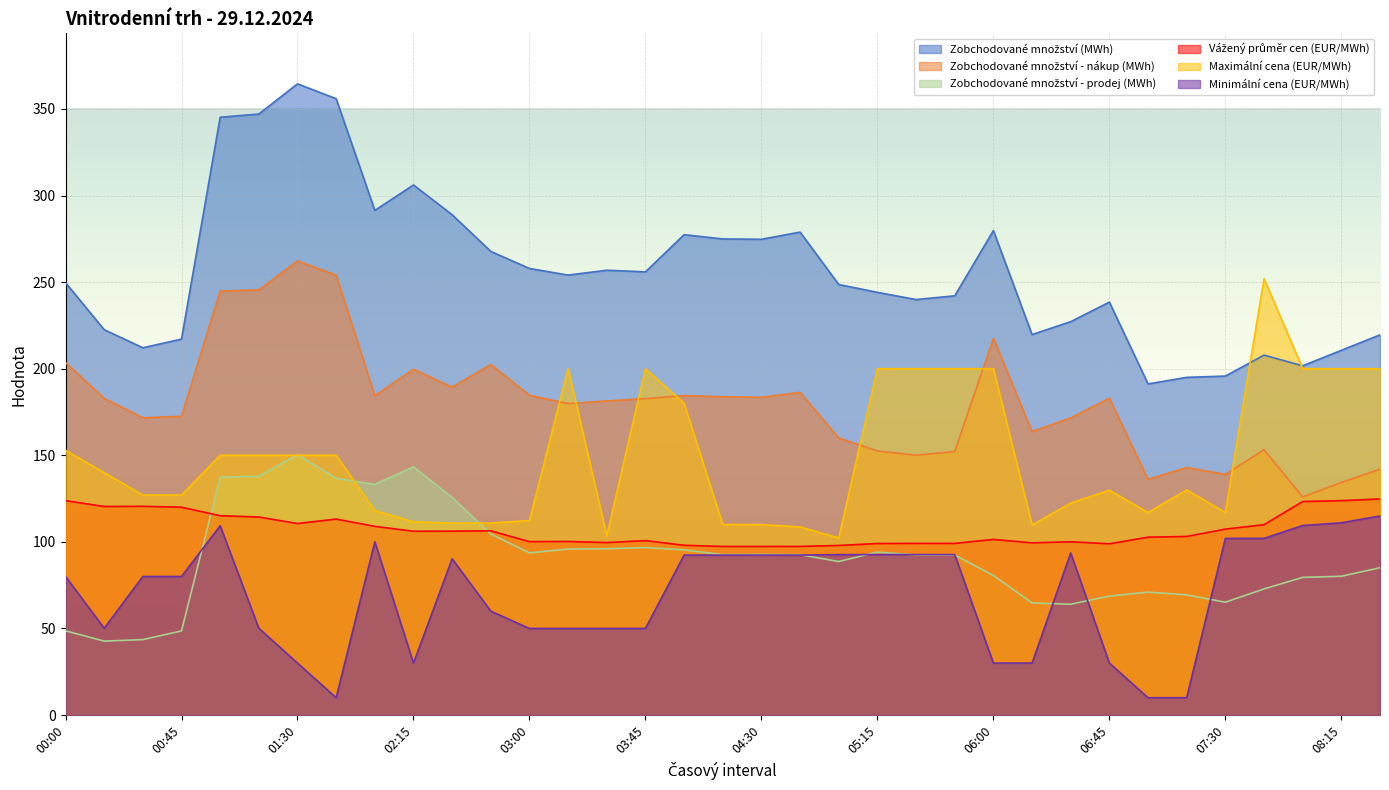

What is the minimum value shown in the chart?

10.0